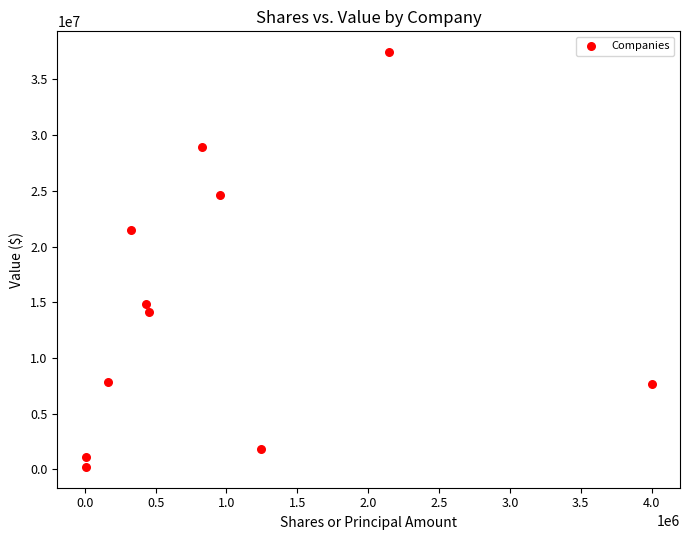

What is the range of X values (max minus min)?

3993867